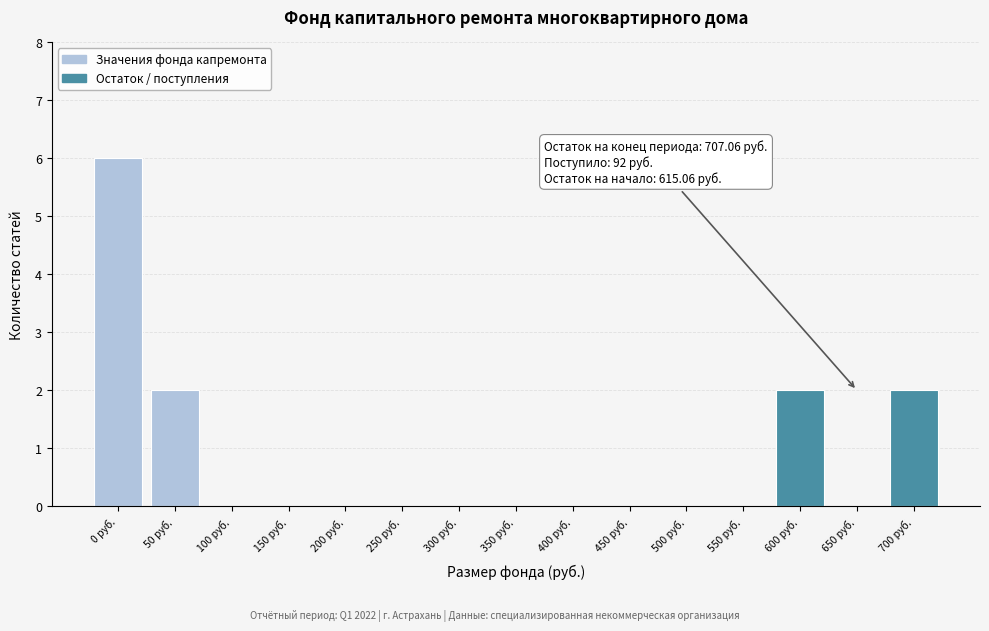

Reading left to right, transcribe all the data shown in this chart.

0 руб.=6	50 руб.=2	100 руб.=0	150 руб.=0	200 руб.=0	250 руб.=0	300 руб.=0	350 руб.=0	400 руб.=0	450 руб.=0	500 руб.=0	550 руб.=0	600 руб.=2	650 руб.=0	700 руб.=2